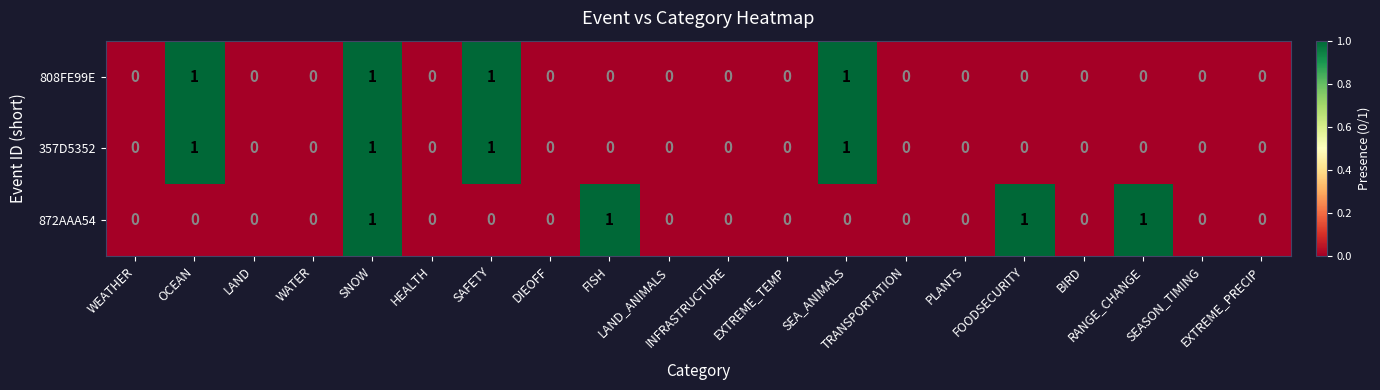

What is the sum of all 872AAA54 values?

4